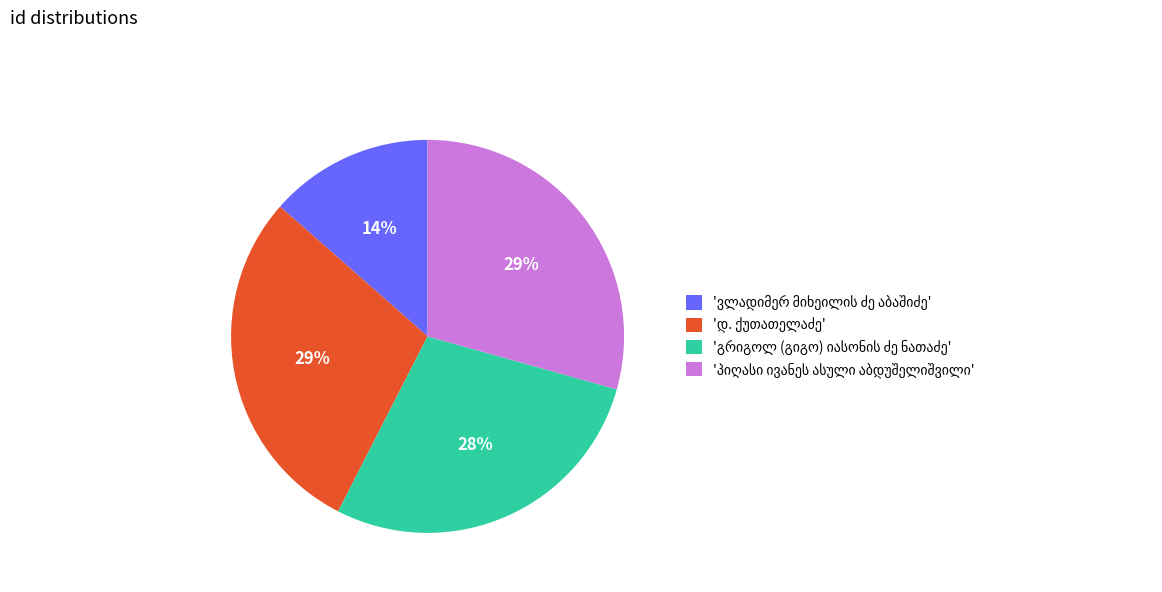

To the nearest percent, what is the average slice percentage?

25%